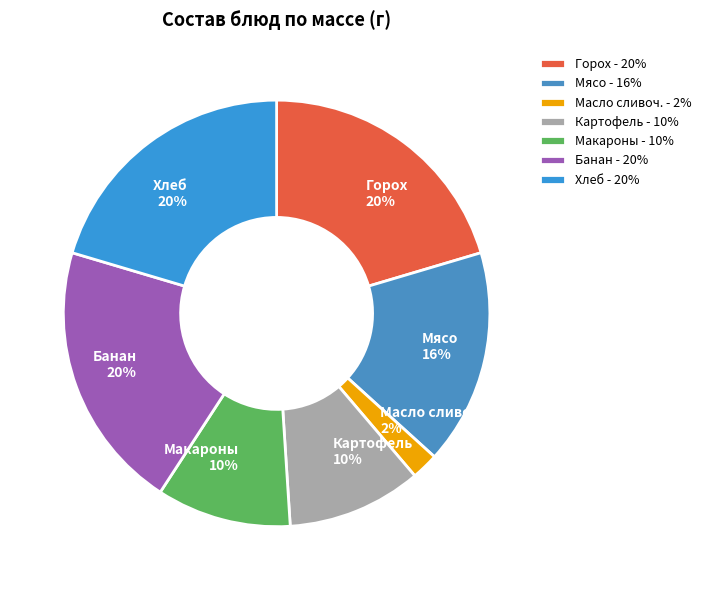

Is Макароны the majority of the pie?

No